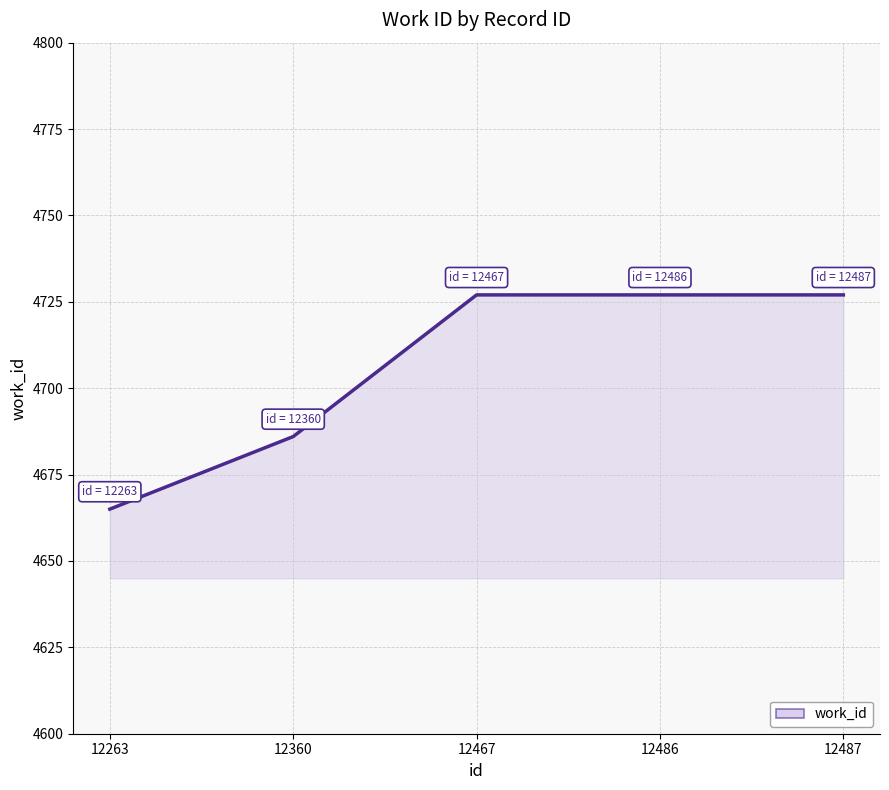

True or false: the data has more than 2 interior local peaks.

False